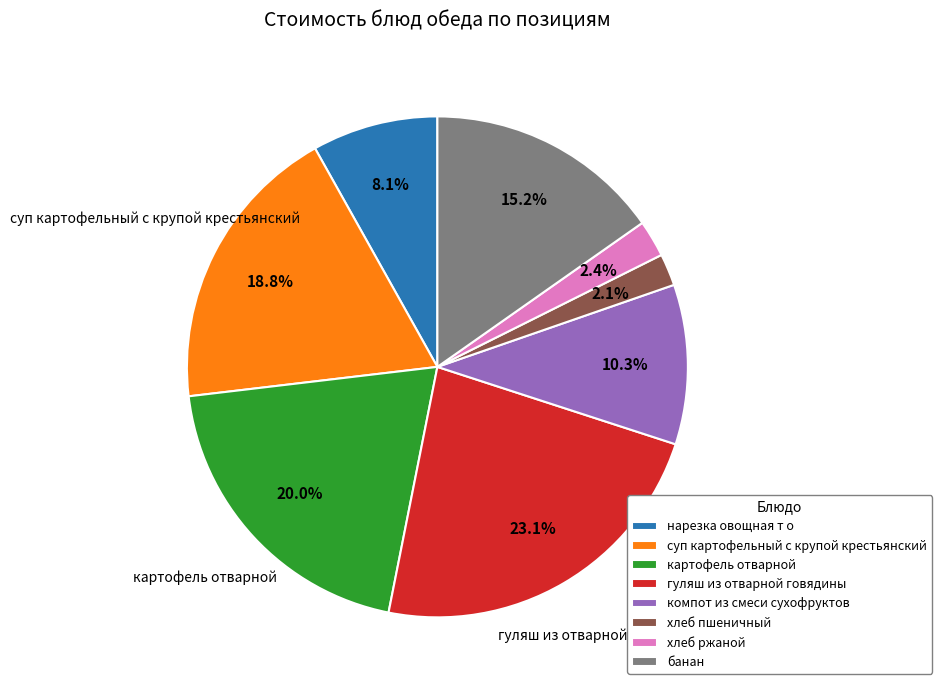

Do картофель отварной and гуляш из отварной говядины together represent more than half of the pie?

No